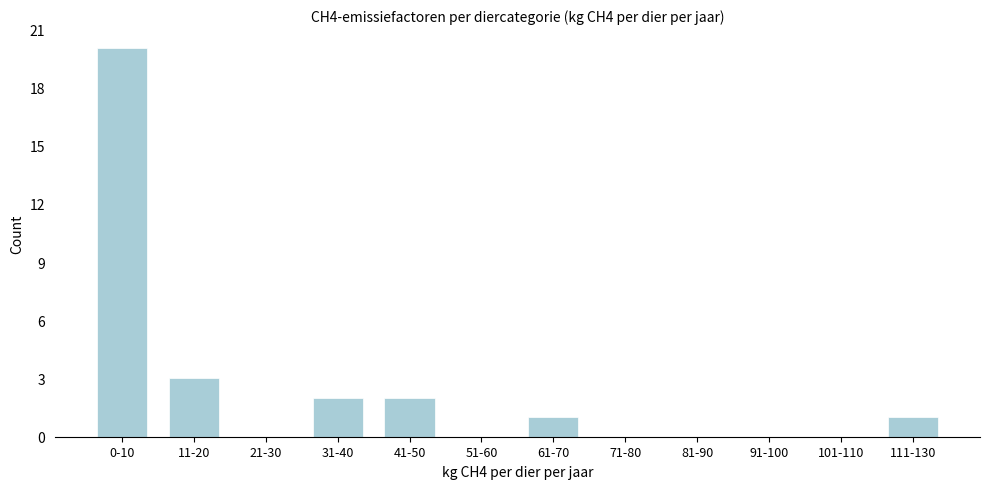

Reading left to right, what are all the values shown in this chart?

0-10=20	11-20=3	21-30=0	31-40=2	41-50=2	51-60=0	61-70=1	71-80=0	81-90=0	91-100=0	101-110=0	111-130=1